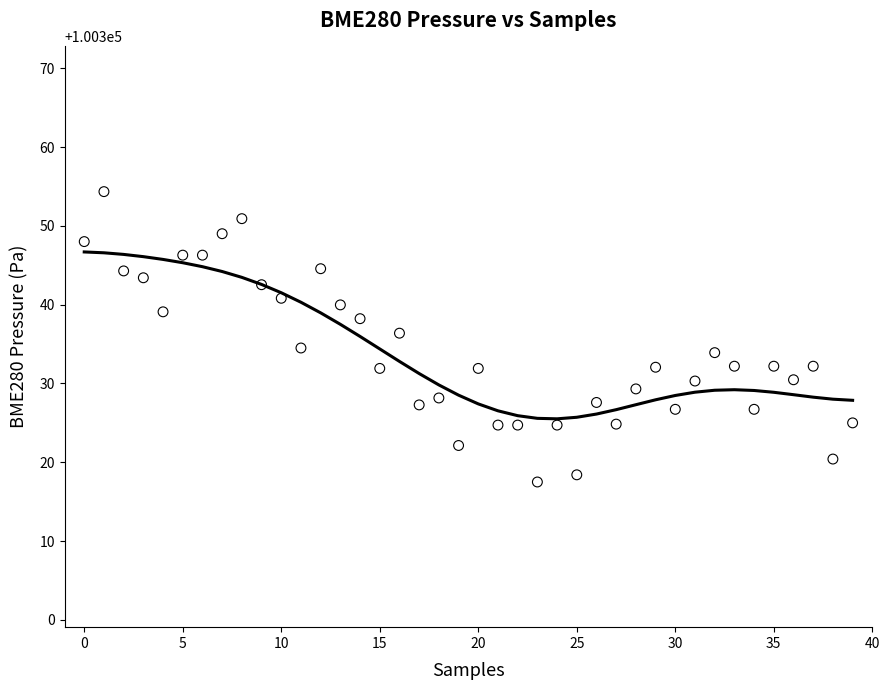

What is the range of Y values (max minus min)?

36.8